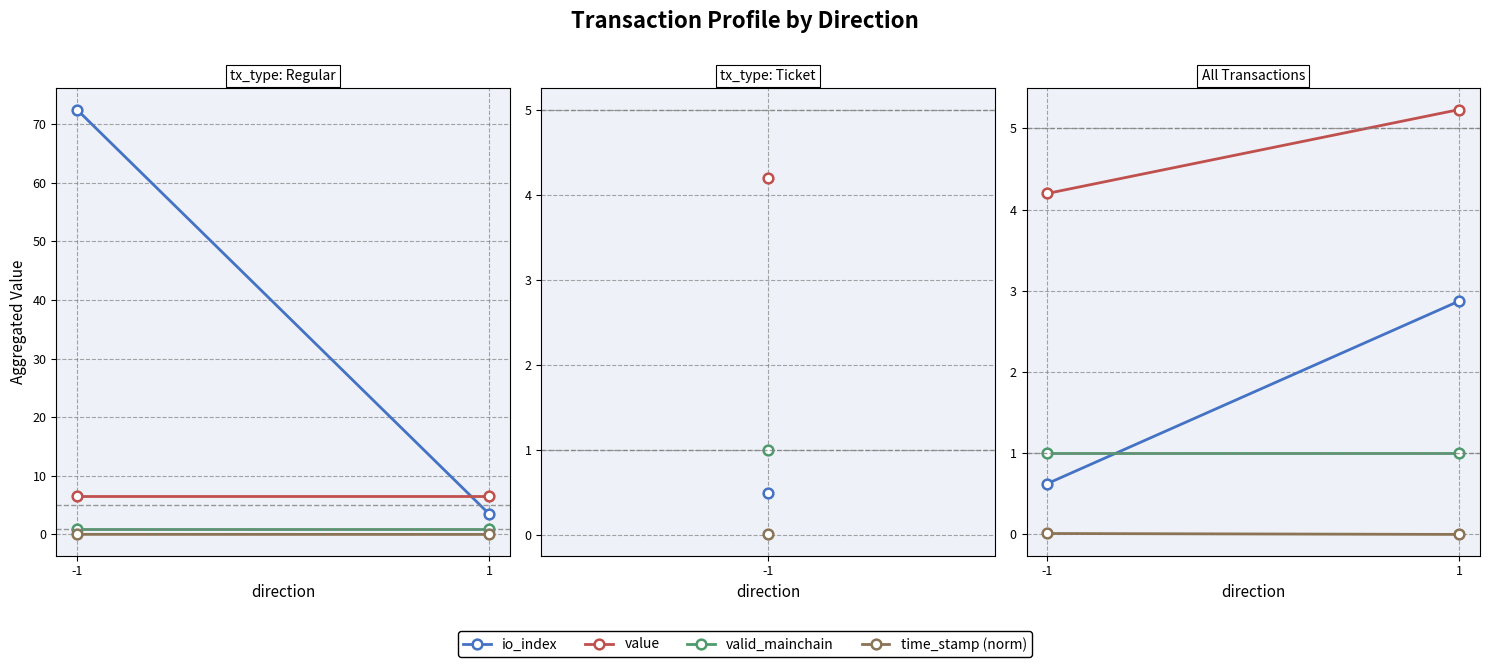

Between 1 and -1, which is larger?

-1